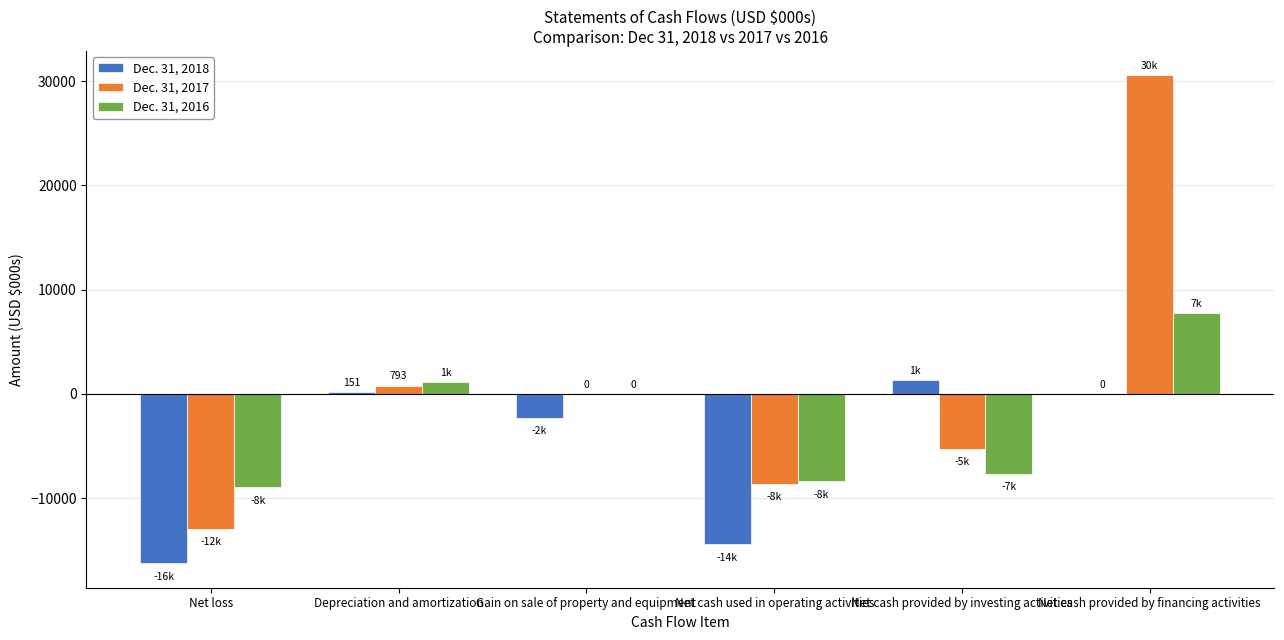

Which category has the highest value in the Dec. 31, 2018 series?

Net cash provided by investing activities